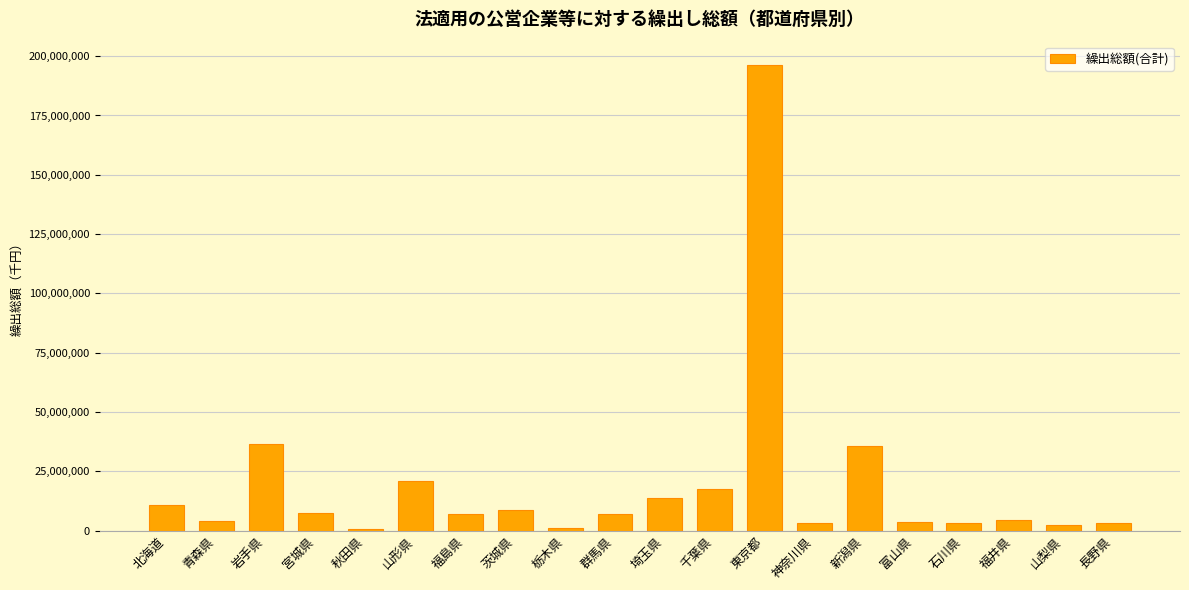

What is the change in value from 宮城県 to 栃木県?

-6385702